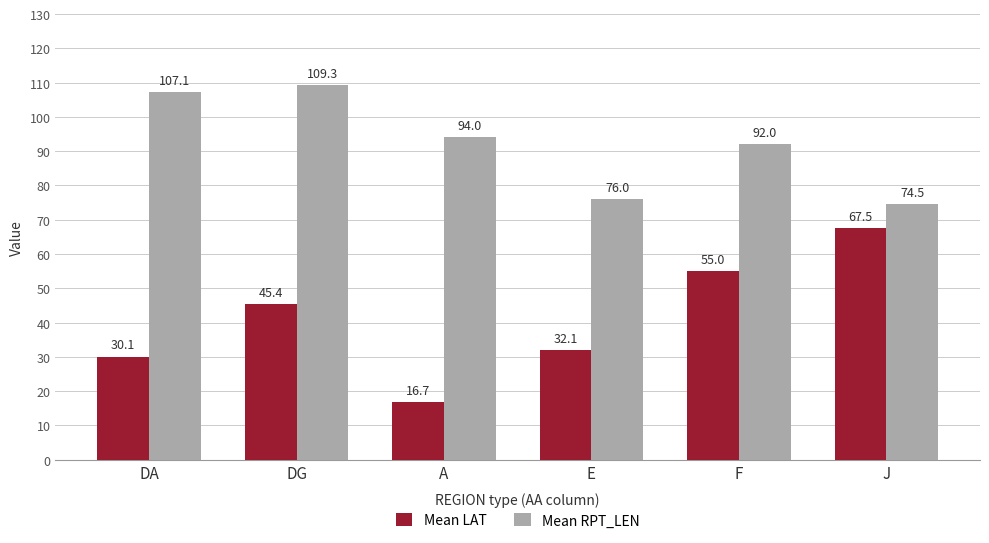

At F, list the series in order from largest to smallest.

Mean RPT_LEN, Mean LAT